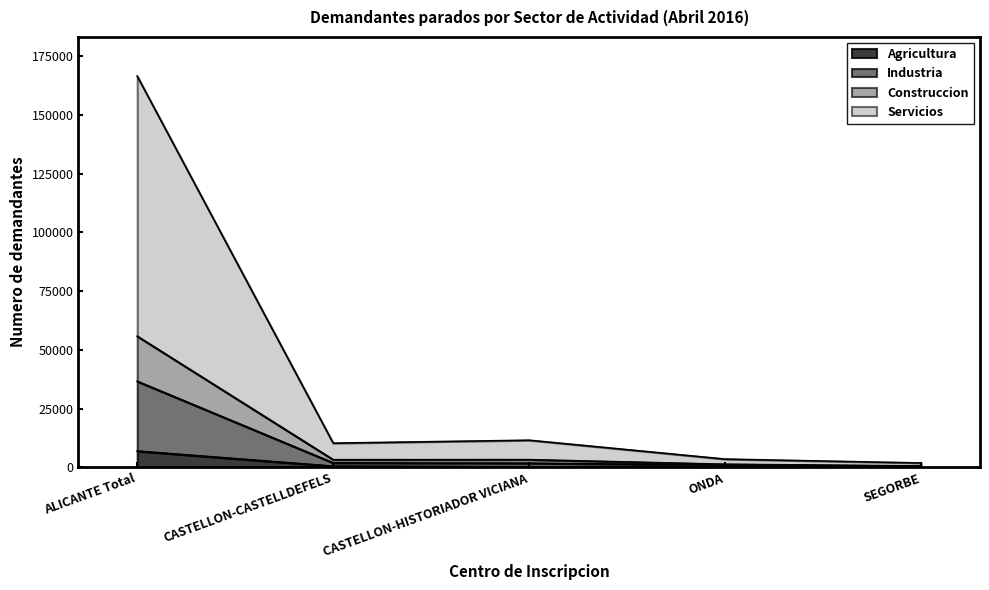

What is the total value across all series at ALICANTE Total?

166491